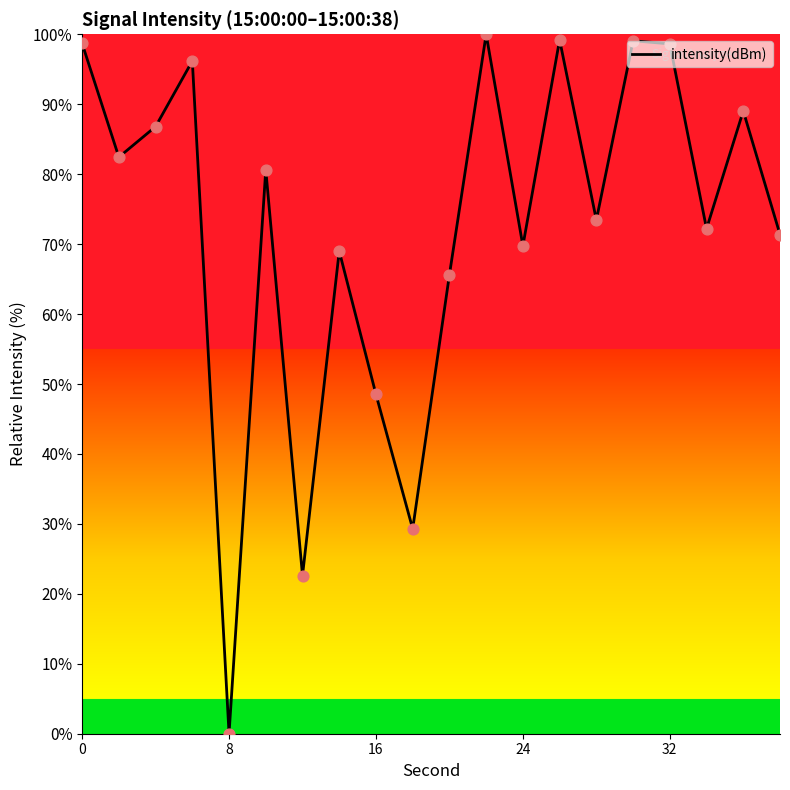

What is the maximum value shown in the chart?

100.0